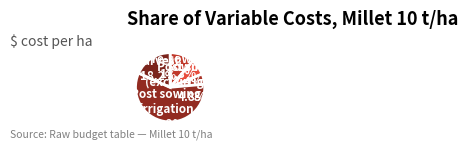

Which slice is the largest?

Post sowing irrigation